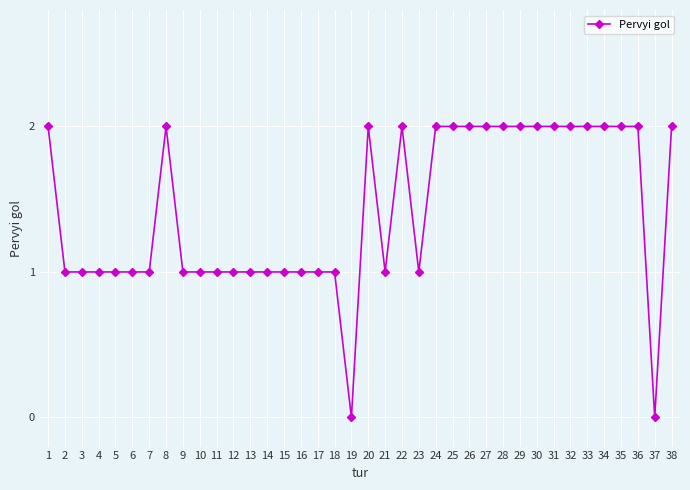

True or false: there are more than 0 points higher than both neighbors.

True